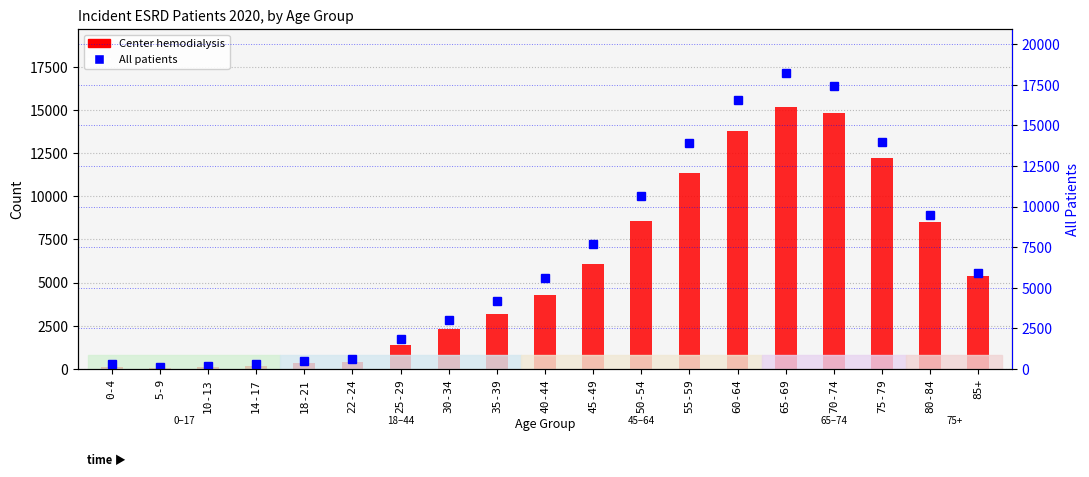

What is the approximate value of Center hemodialysis at 18-21, to the nearest 10?

330